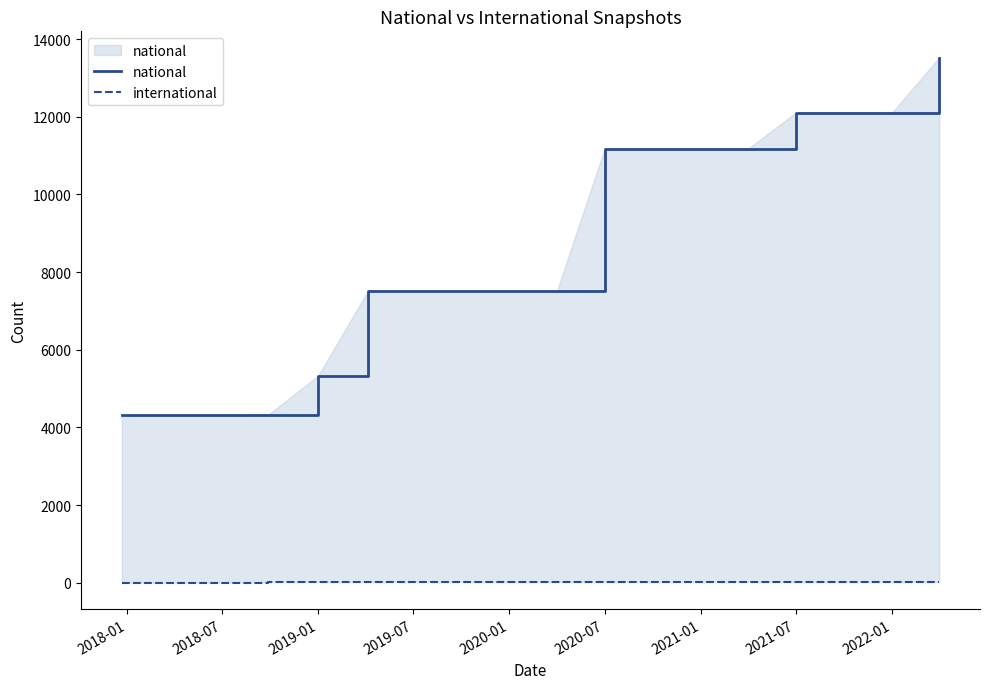

The national series shows 3861 at 2022-01. True or false?

False